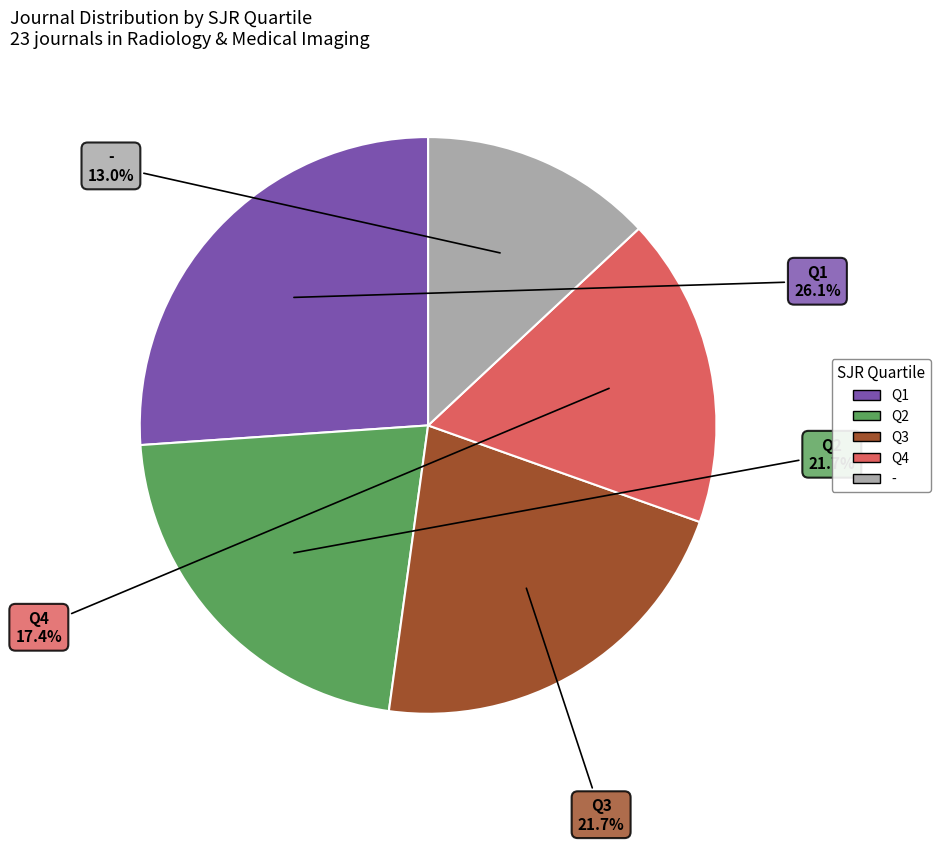

Combined, what portion of the pie is Q3 and Q1?

47.8%